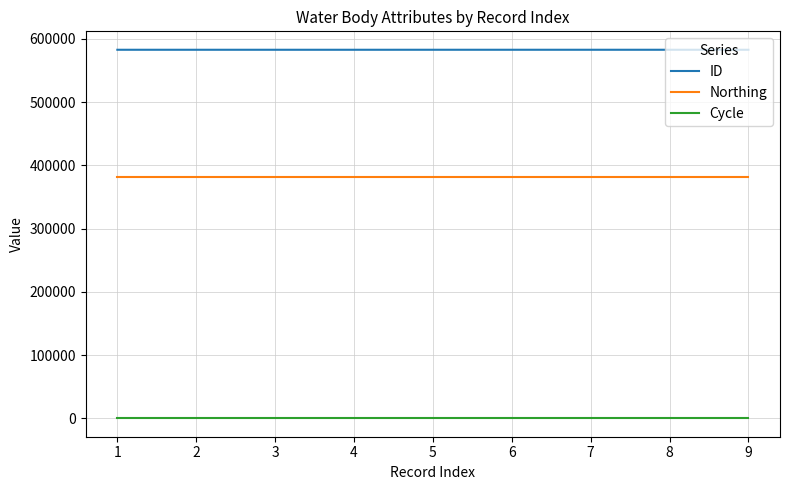

True or false: Cycle and ID intersect in this chart.

False